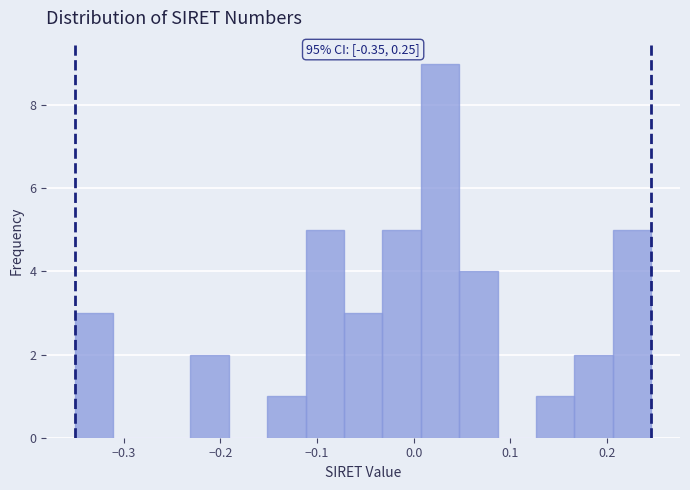

Read against the x-axis, roughly where is the centre of the tallest bar?

0.03